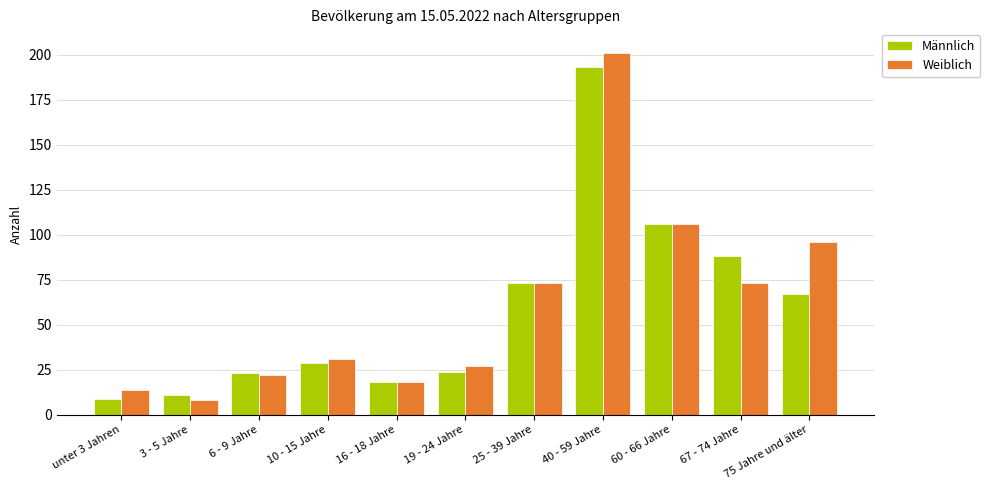

How many bars are there in each group?

2